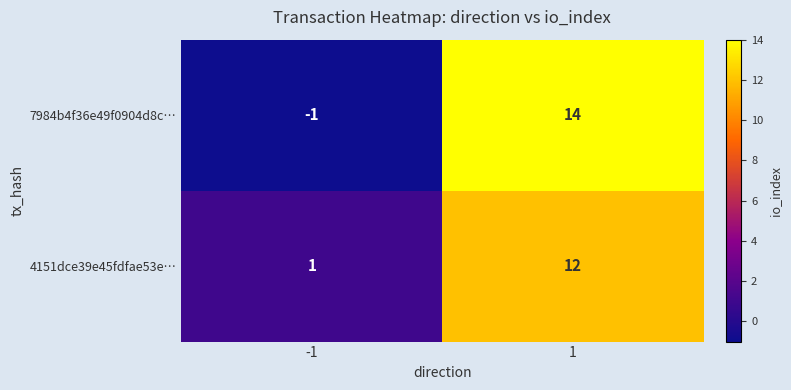

Which series has the widest spread of values?

7984b4f36e49f0904d8c…